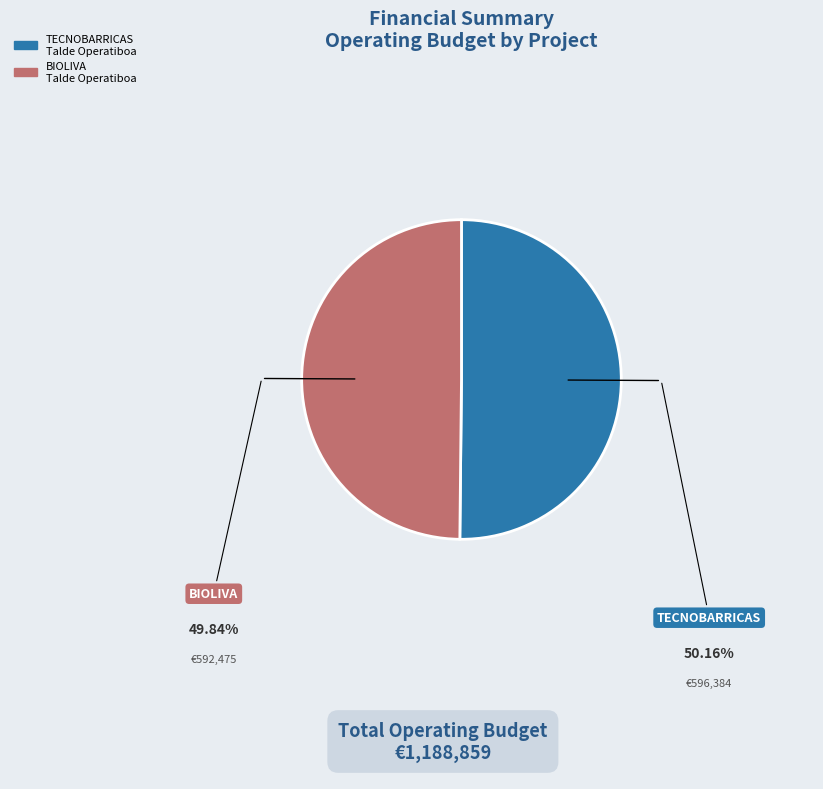

Combined, do BIOLIVA and TECNOBARRICAS account for over 50%?

Yes